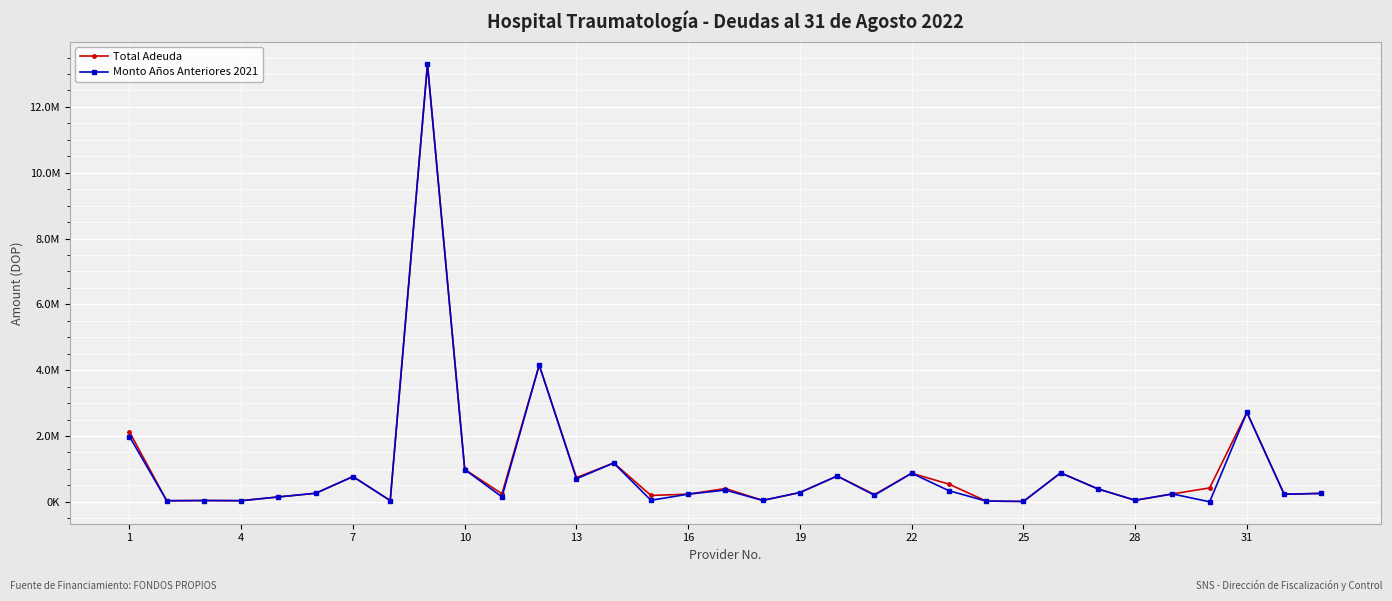

Is this an area chart (filled region under the line)?

No